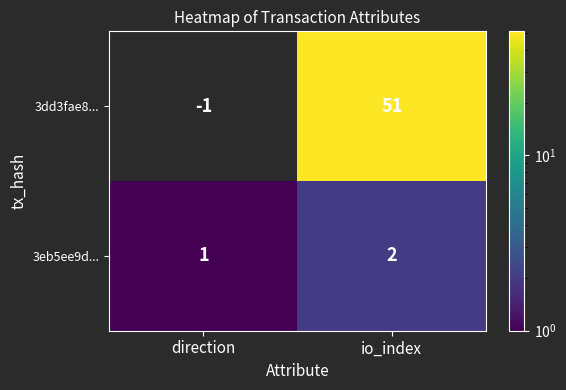

Where is 3dd3fae8... nearest to the value 25?

direction